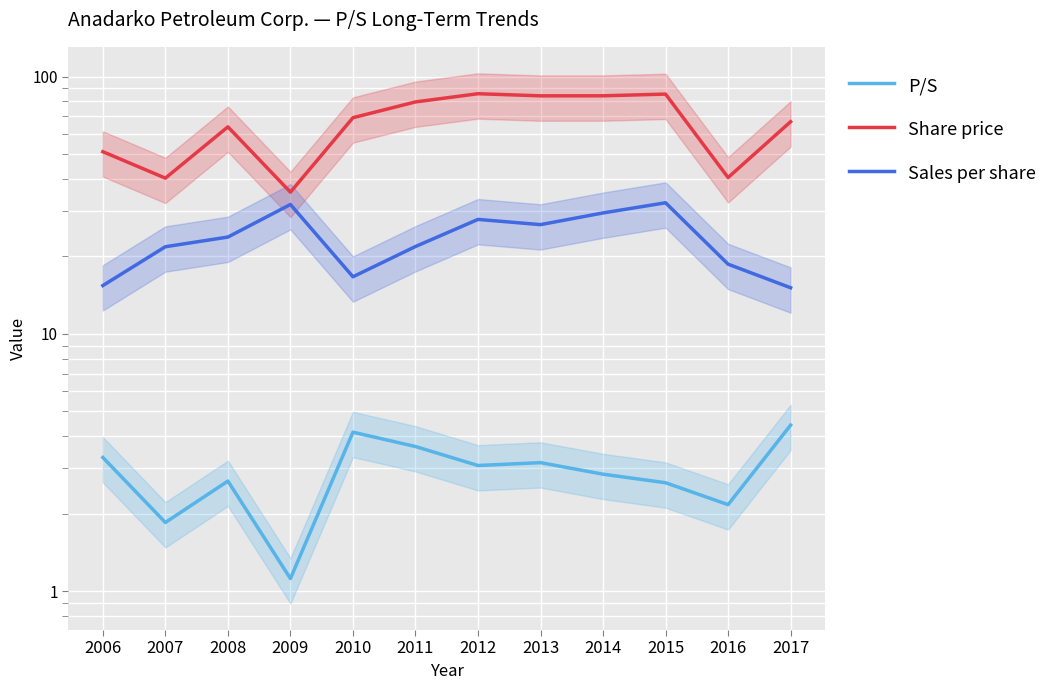

Which series has the widest spread of values?

Share price